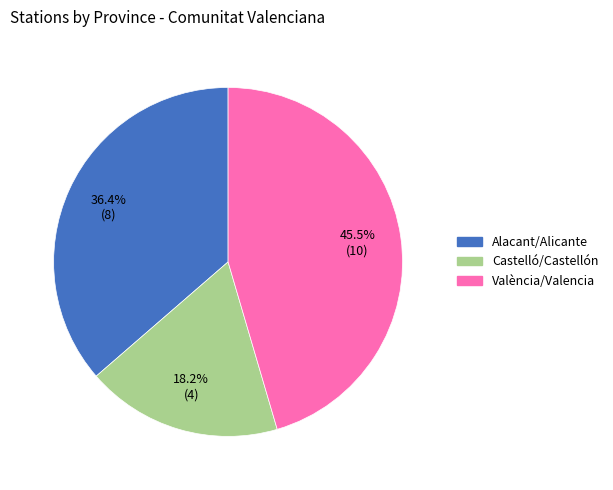

To the nearest percent, what percentage of the pie is Castelló/Castellón?

18%